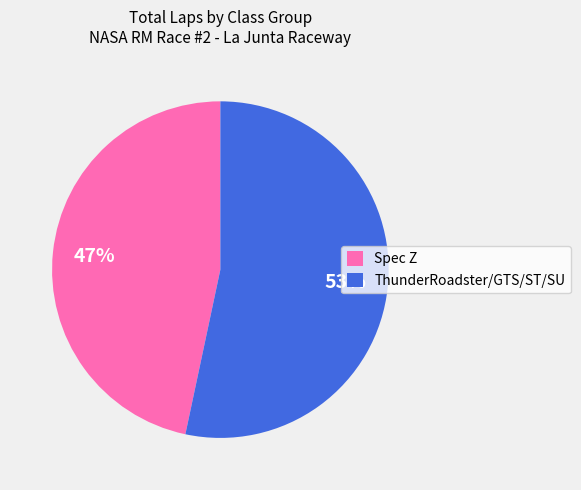

Which has a higher value, ThunderRoadster/GTS/ST/SU or Spec Z?

ThunderRoadster/GTS/ST/SU